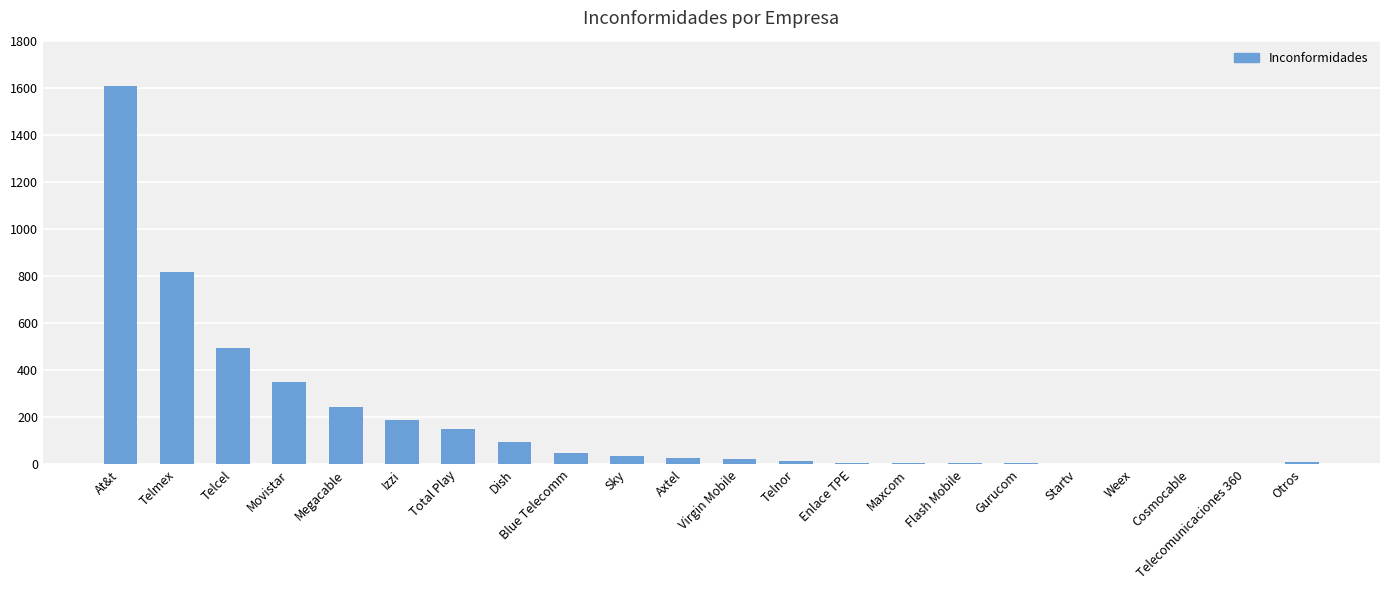

What is the ratio of the value at Telmex to the value at Movistar?

2.3